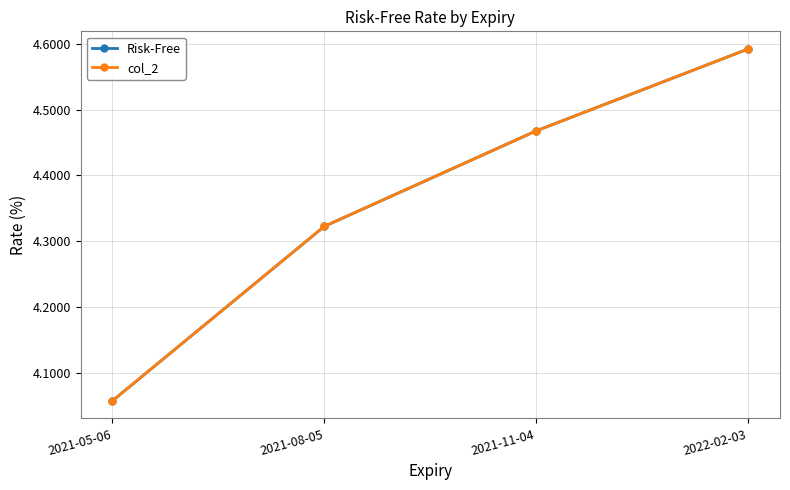

Count the Risk-Free values in the range 4 to 5.

4